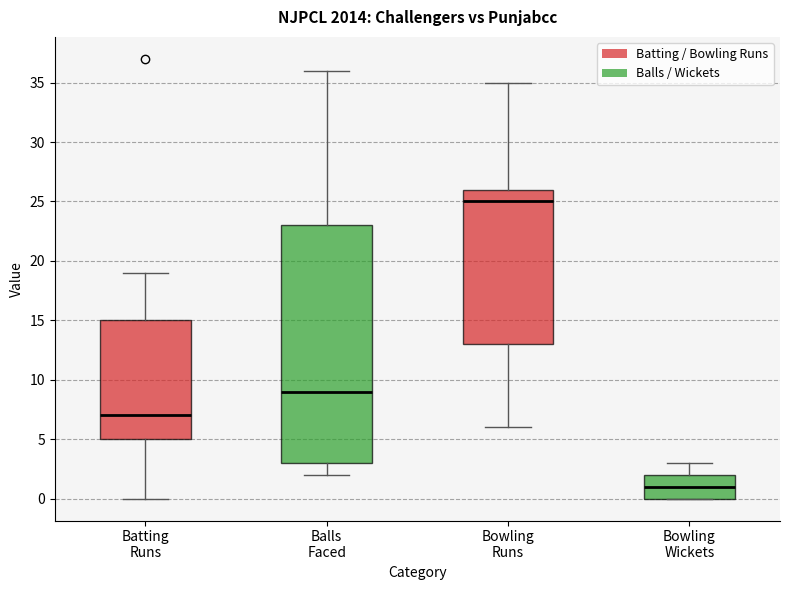

Where does the lower whisker of the box for Batting Runs end on the y-axis? The values are not printed on the chart, so give them approximately, as read against the axis.

0